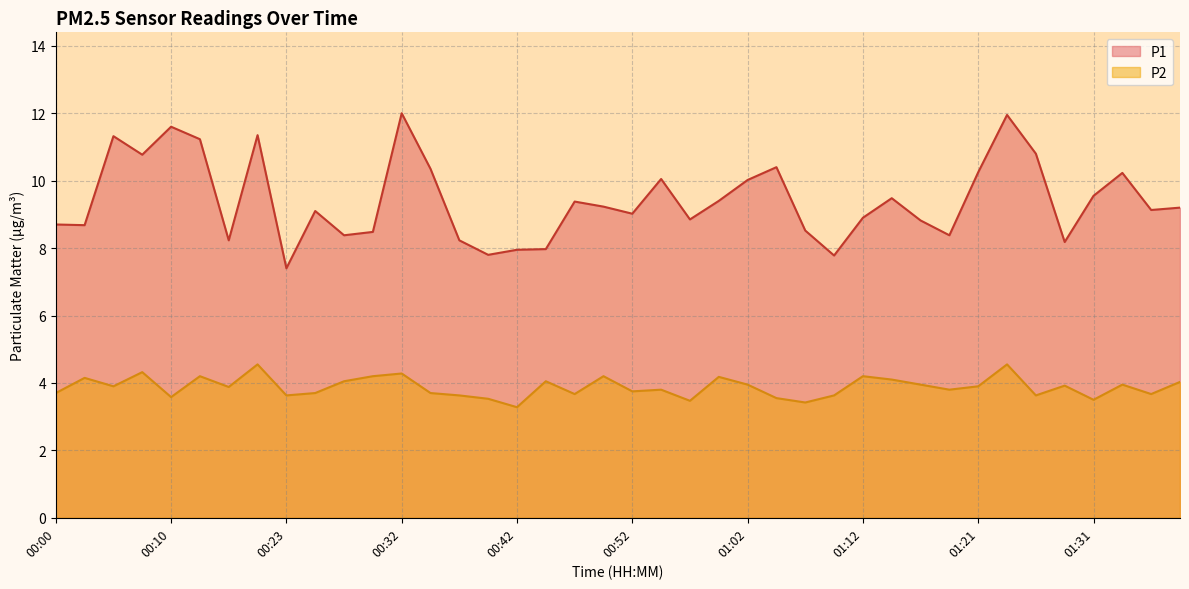

Which series has the largest total across all categories?

P1